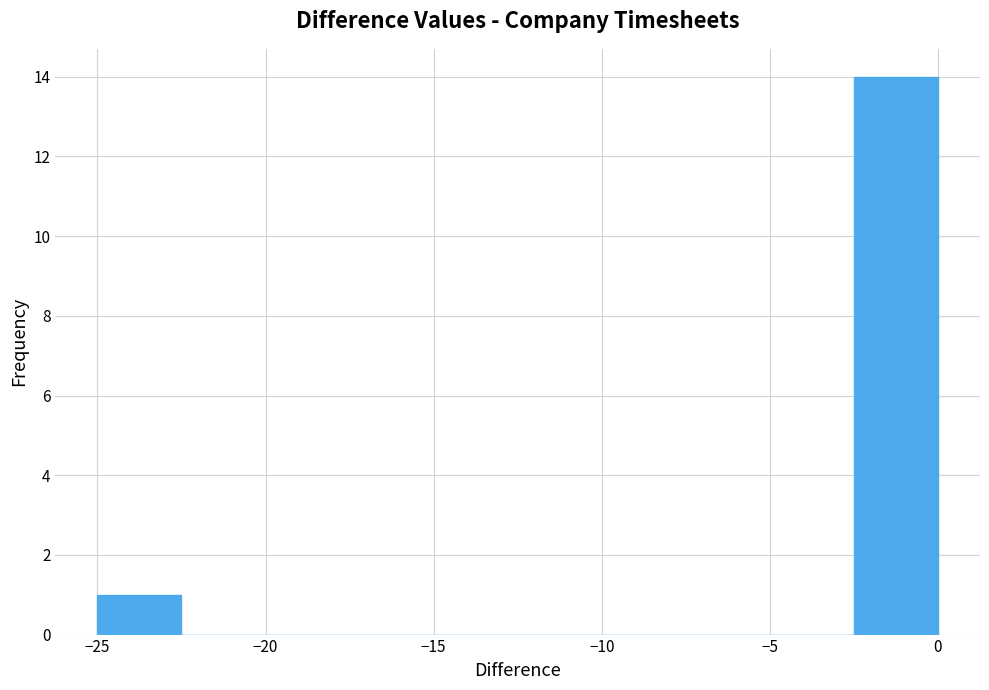

How tall is the bar that spans -25.0 to -22.5 on the x-axis? The values are not printed on the chart, so give them approximately, as read against the axis.

1